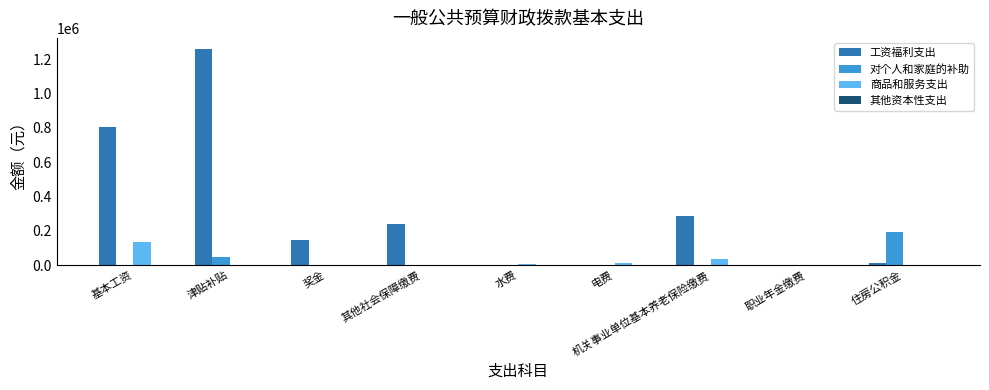

What value does the 工资福利支出 series have at 机关事业单位基本养老保险缴费?

286051.2